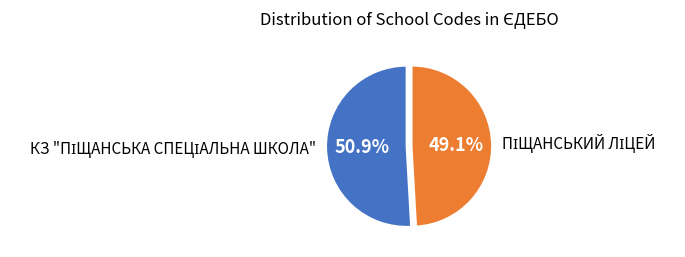

Is there any slice that represents more than half of the pie?

Yes